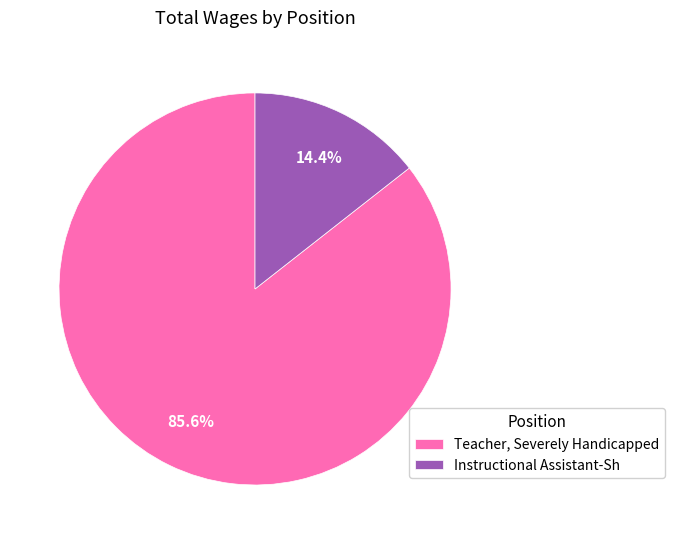

To the nearest percent, what percentage of the pie is Teacher, Severely Handicapped?

86%